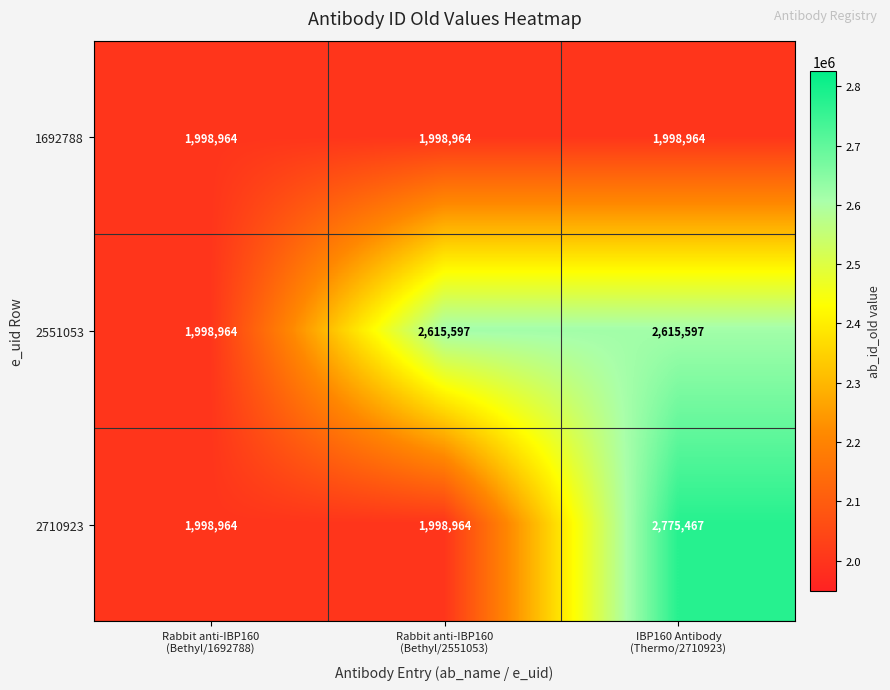

Reading left to right, extract all data points from this chart.

1692788: 1998964	1998964	1998964
2551053: 1998964	2615597	2615597
2710923: 1998964	1998964	2775467